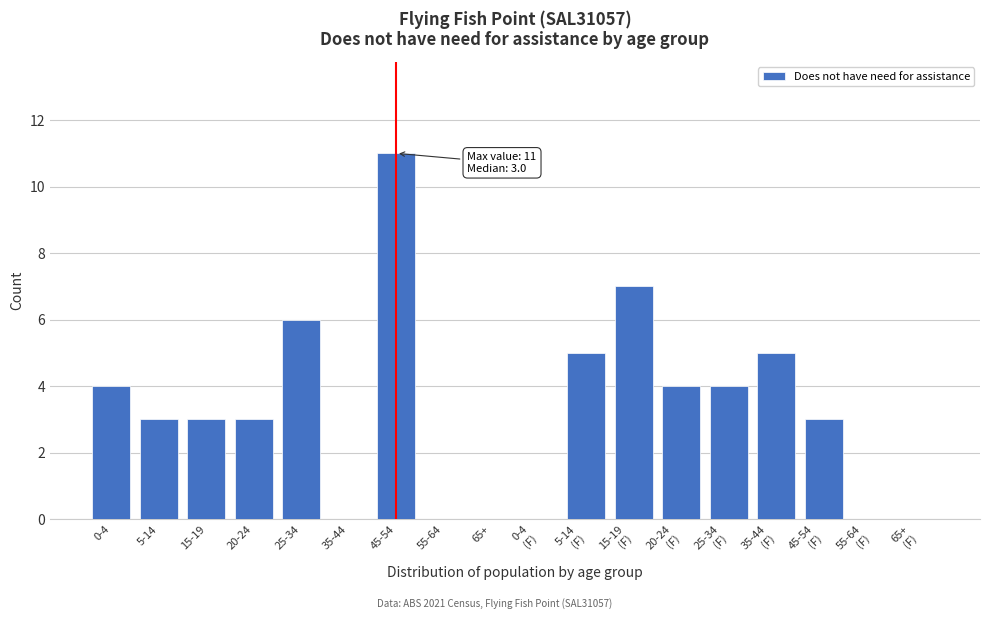

What is the sum of all values?

58